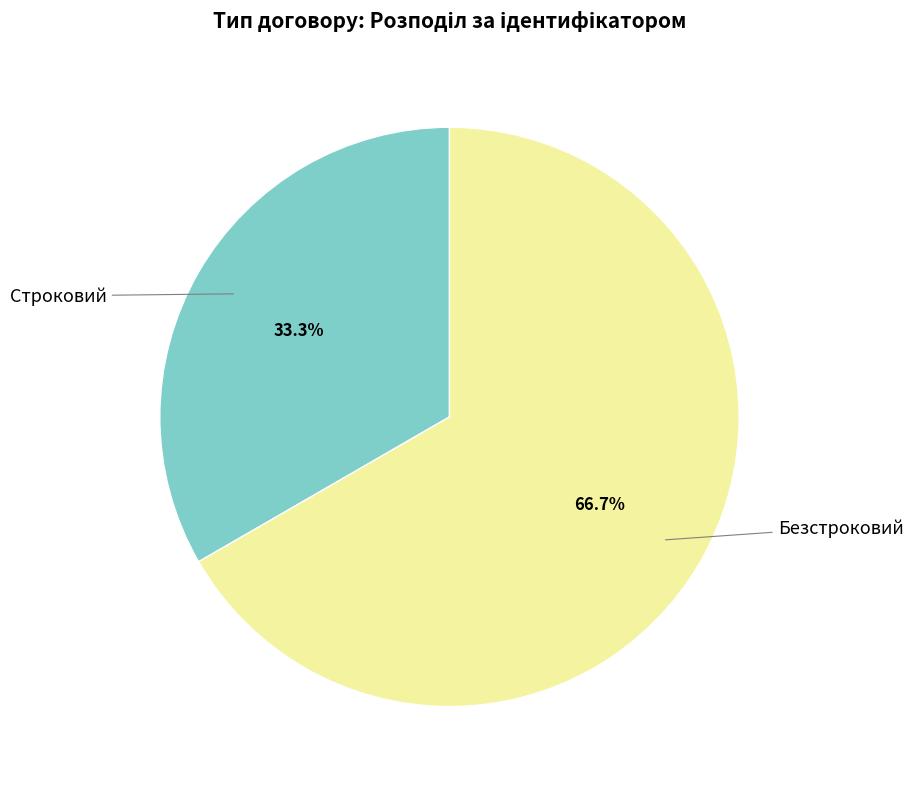

Does any single category account for the majority?

Yes